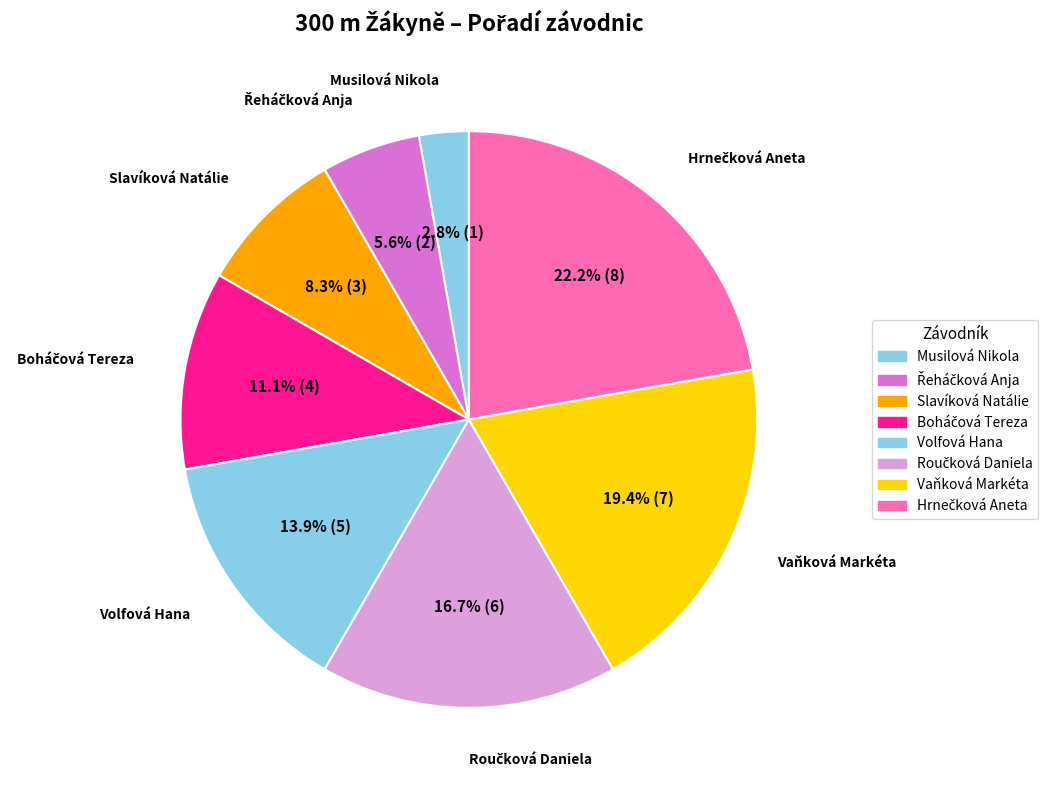

Rank the categories by value from highest to lowest.

Hrnečková Aneta, Vaňková Markéta, Roučková Daniela, Volfová Hana, Boháčová Tereza, Slavíková Natálie, Řeháčková Anja, Musilová Nikola